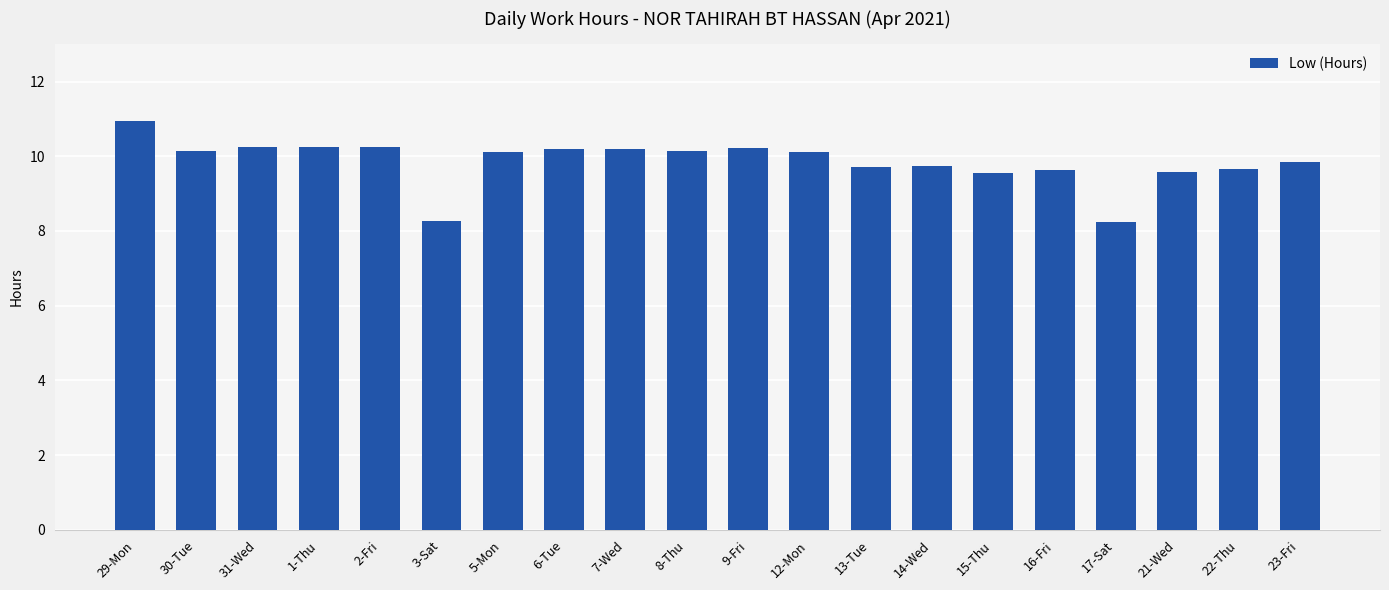

How many data points are less than 10?

9